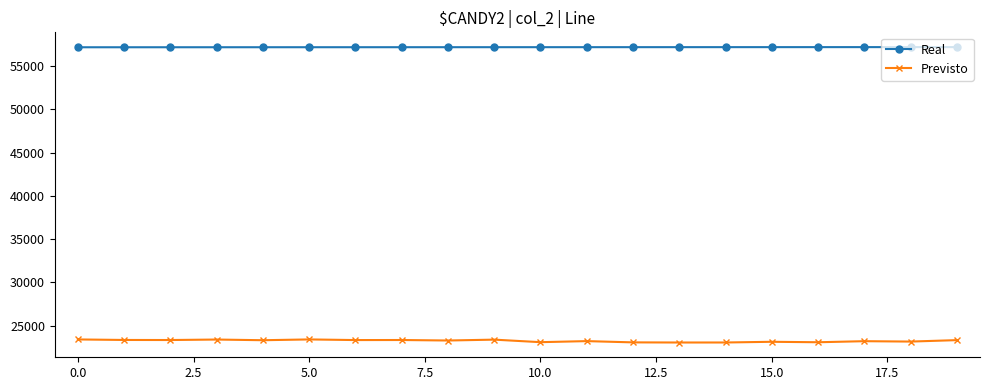

What is the maximum value shown in the chart?

57207